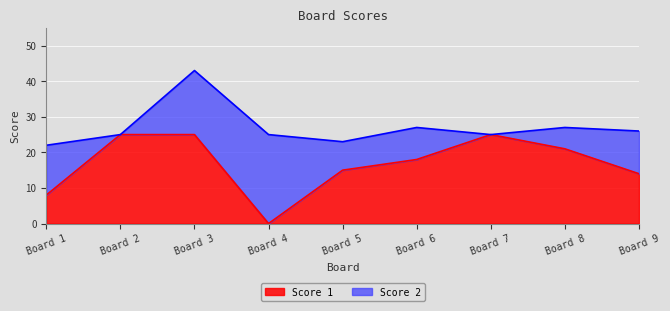

What is the total value across all series at Board 5?

23